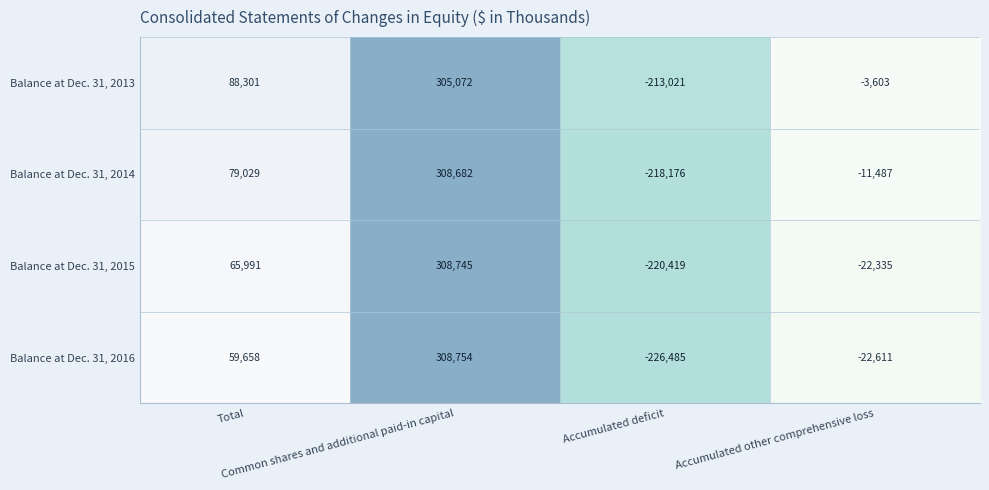

What is the difference between the highest and lowest values at Common shares and additional paid-in capital?

3682